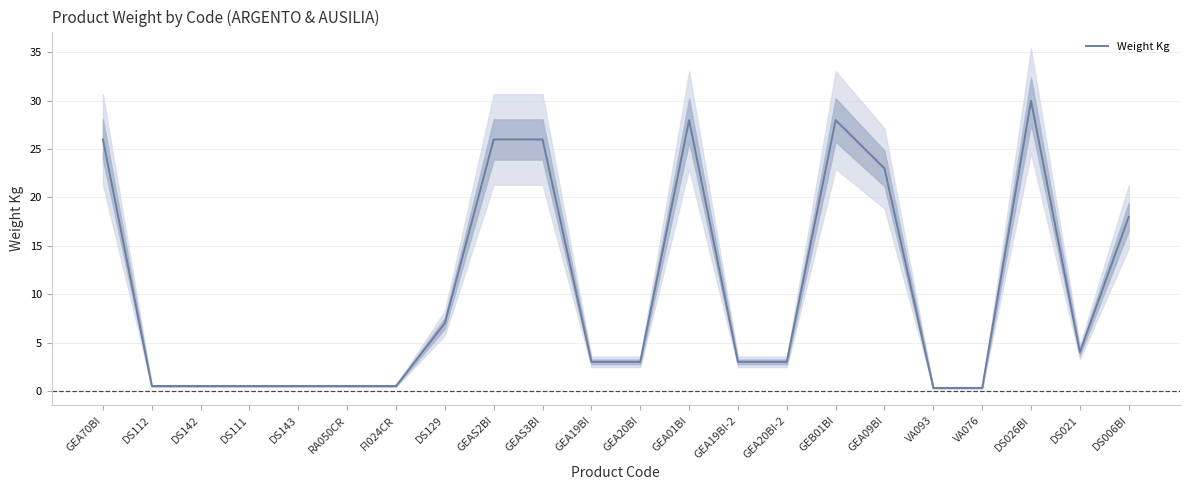

What is the label of the 17th point from the right?

RA050CR